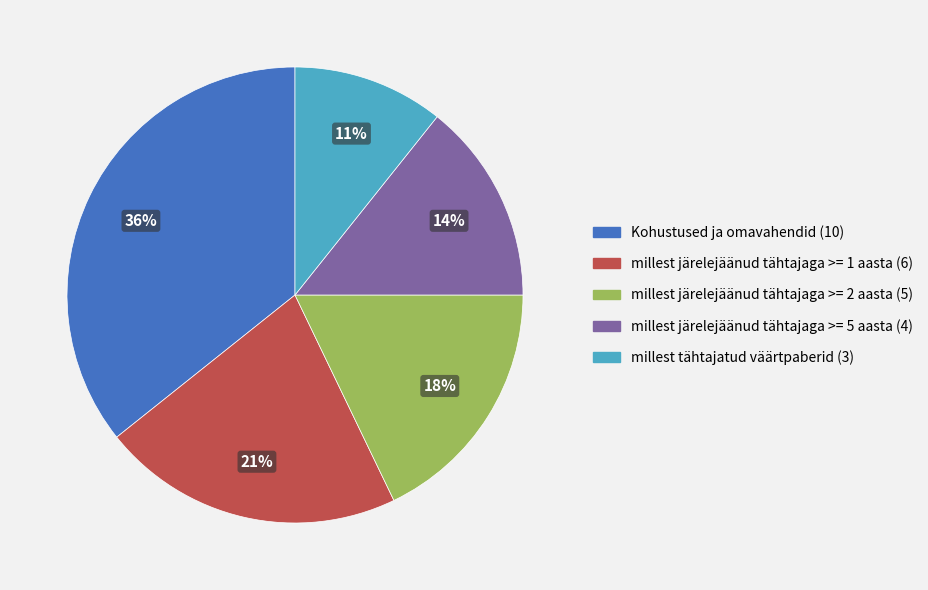

Which slice is the largest?

Kohustused ja omavahendid